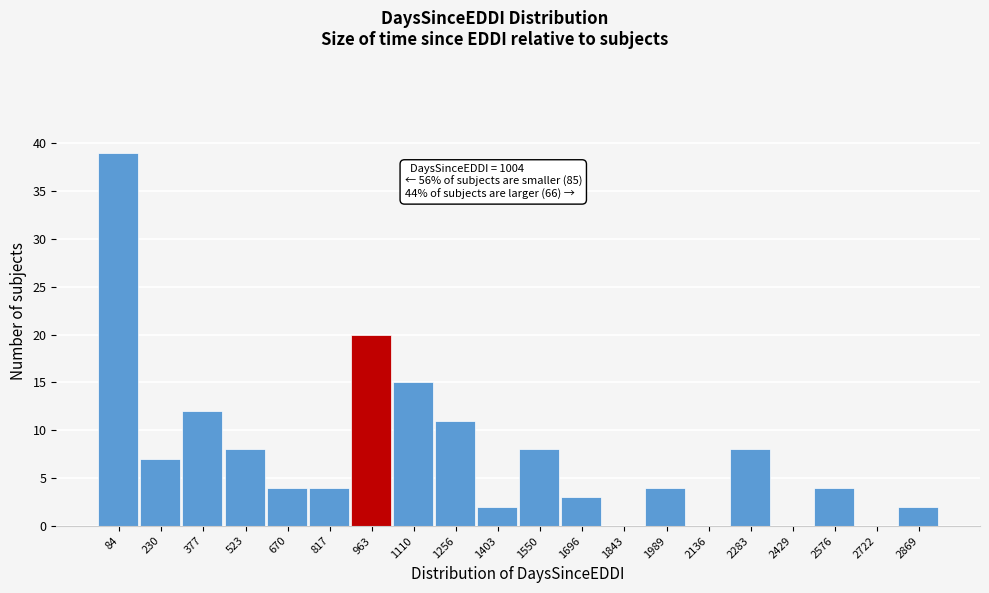

Reading right to left, transcribe all the data shown in this chart.

2869=2	2722=0	2576=4	2429=0	2283=8	2136=0	1989=4	1843=0	1696=3	1550=8	1403=2	1256=11	1110=15	963=20	817=4	670=4	523=8	377=12	230=7	84=39